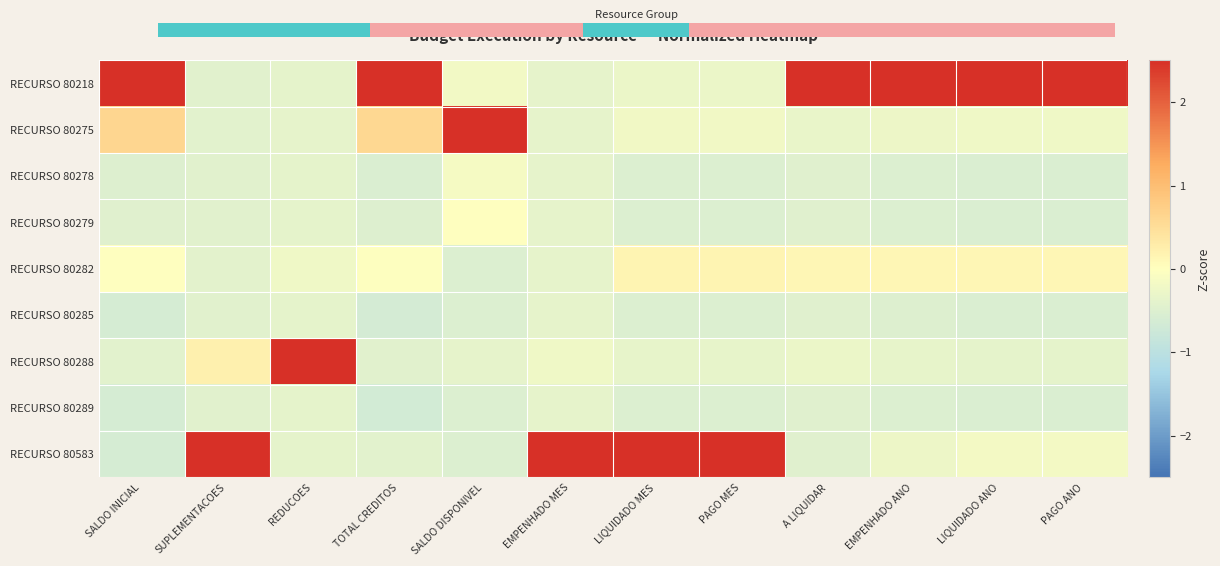

Where does the RECURSO 80282 series first go above 0?

LIQUIDADO MES